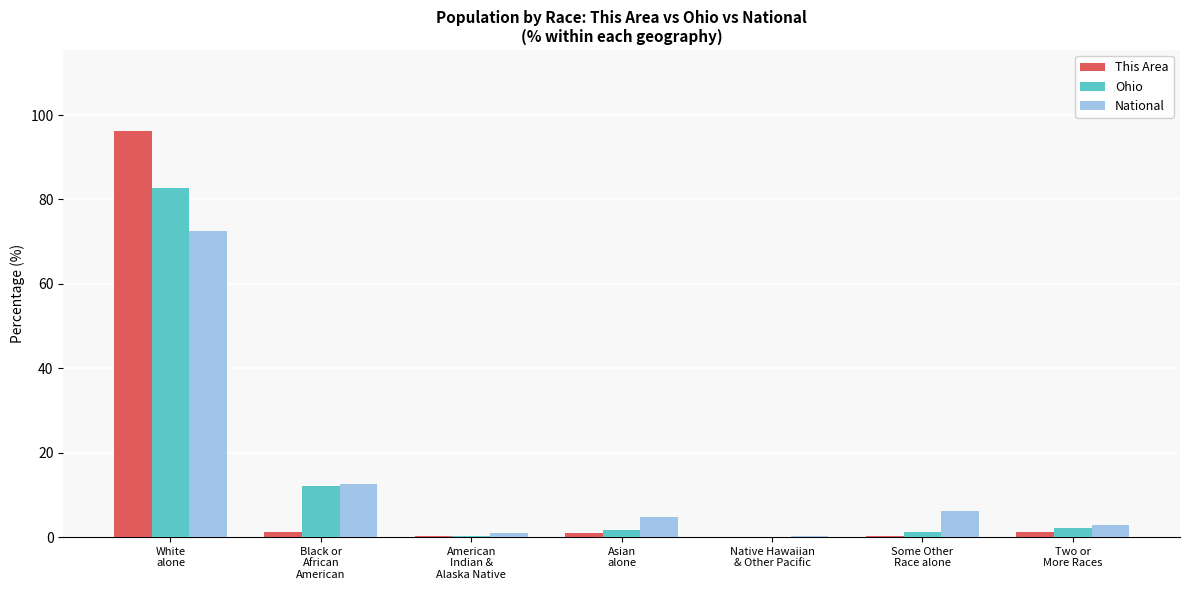

What is the sum of the Ohio values at Black or
African
American and Two or
More Races?

14.3